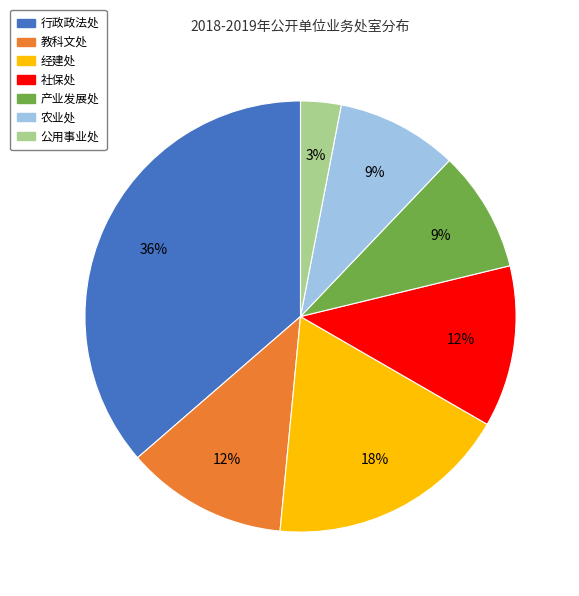

To the nearest percent, what is the difference between the 社保处 and 产业发展处 slice percentages?

3%